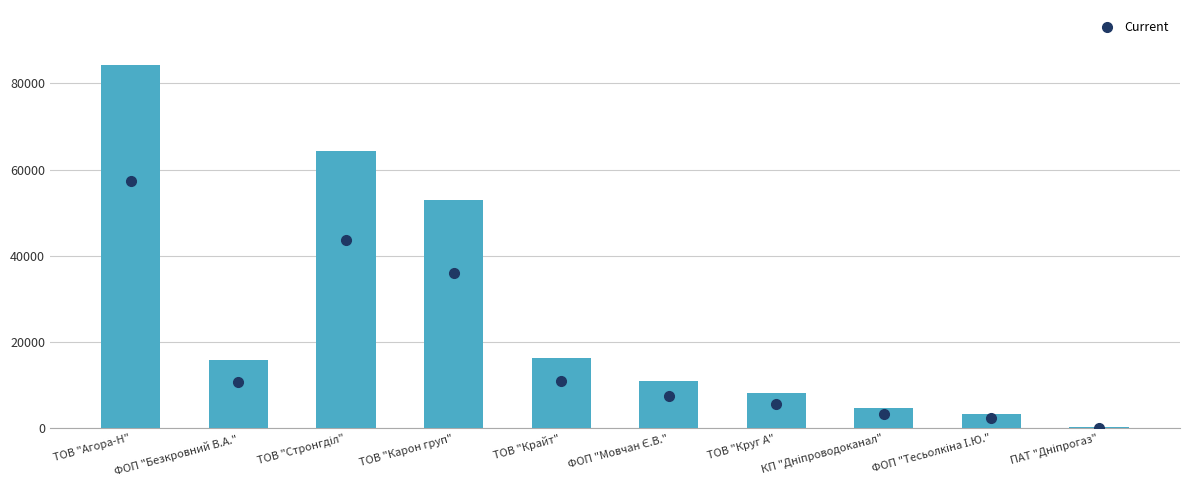

True or false: the data shows 26145.2 at ТОВ "Крайт".

False